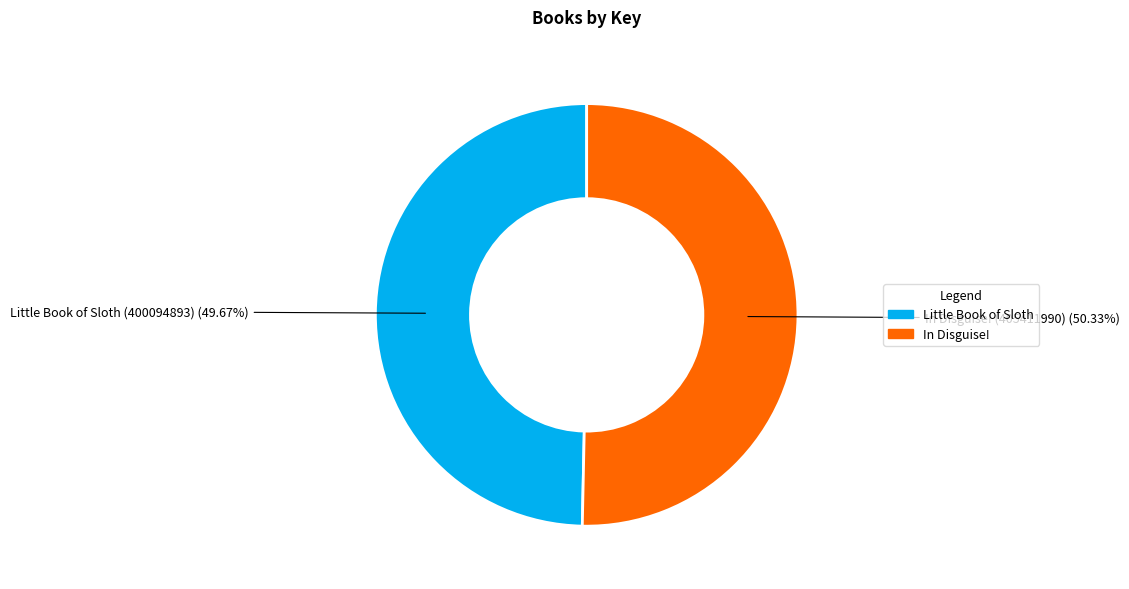

Is there any slice that represents more than half of the pie?

Yes